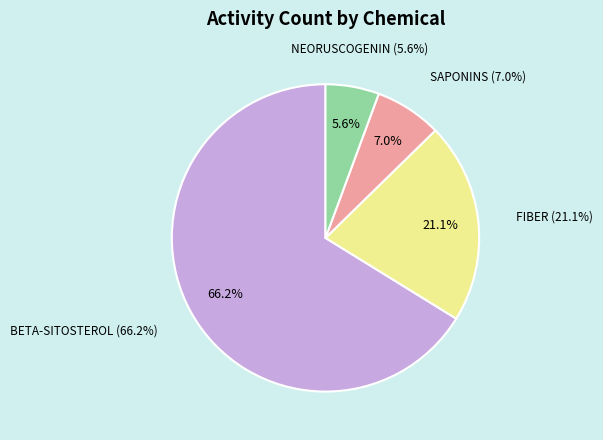

What percentage do FIBER and NEORUSCOGENIN together represent?

26.8%